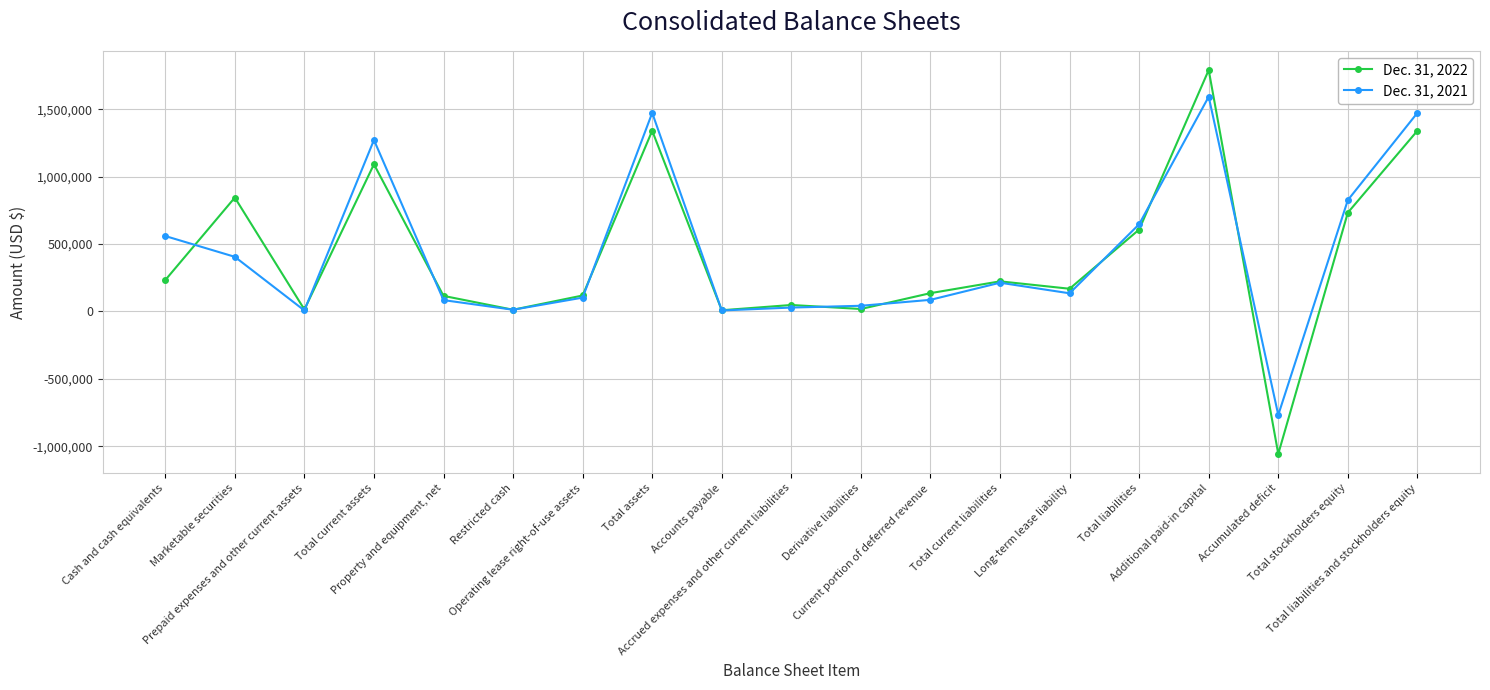

What is the minimum value shown in the chart?

-1057362